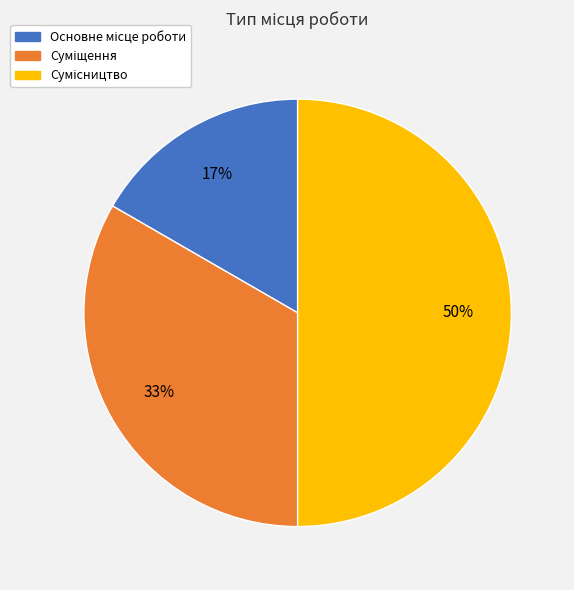

To the nearest percent, what is the difference between the largest and smallest slice percentages?

33%